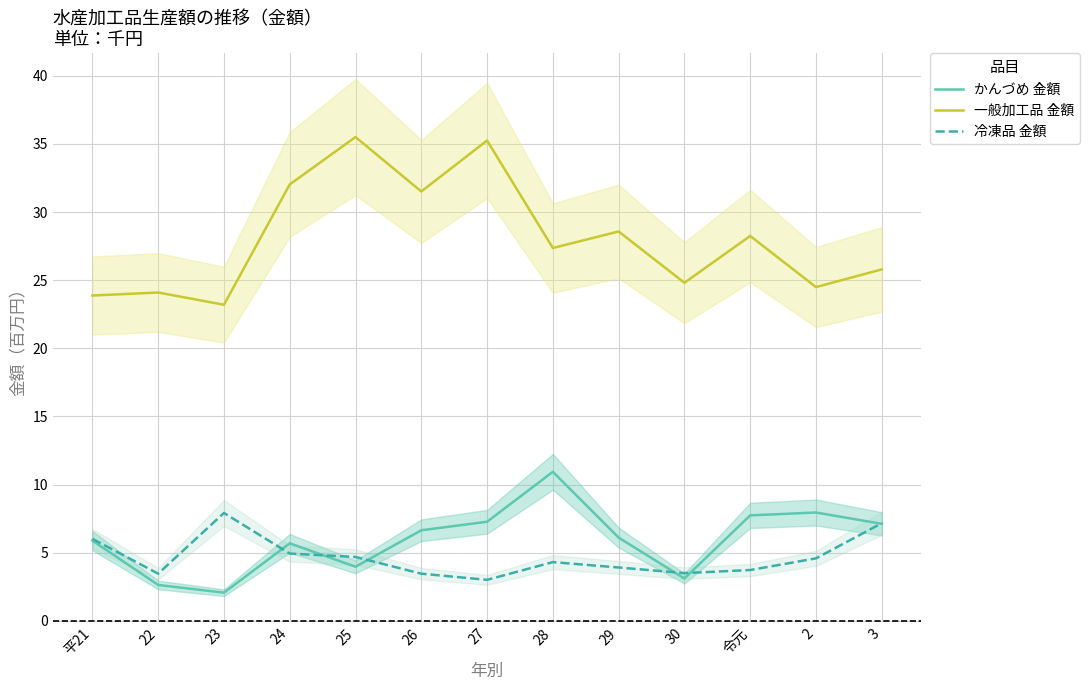

Reading left to right, what are all the values shown in this chart?

かんづめ 金額: 平21=5.9	22=2.6	23=2.1	24=5.7	25=4.0	26=6.6	27=7.3	28=10.9	29=6.1	30=3.1	令元=7.7	2=8.0	3=7.1
一般加工品 金額: 平21=23.9	22=24.1	23=23.2	24=32.0	25=35.5	26=31.5	27=35.2	28=27.4	29=28.6	30=24.8	令元=28.2	2=24.5	3=25.8
冷凍品 金額: 平21=6.0	22=3.5	23=7.9	24=4.9	25=4.7	26=3.5	27=3.0	28=4.3	29=3.9	30=3.5	令元=3.7	2=4.6	3=7.2